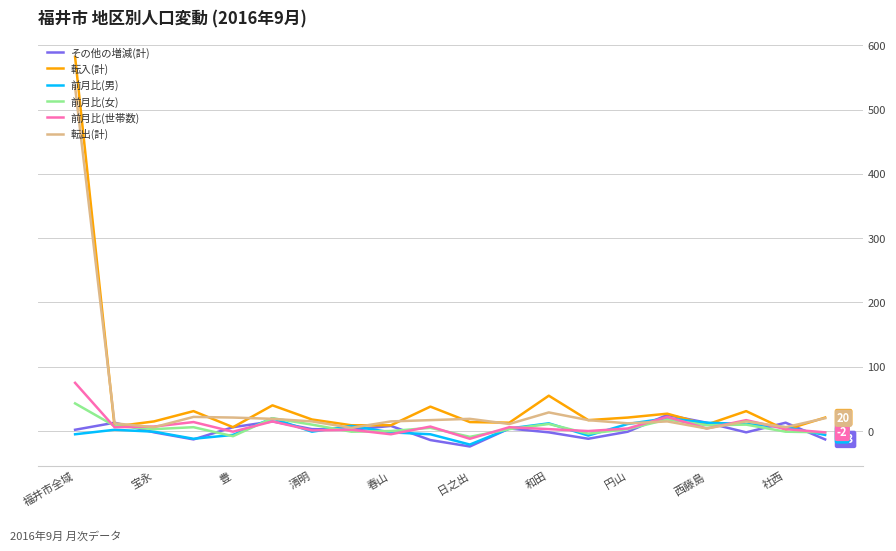

What is the sum of all 転入(計) values?

966